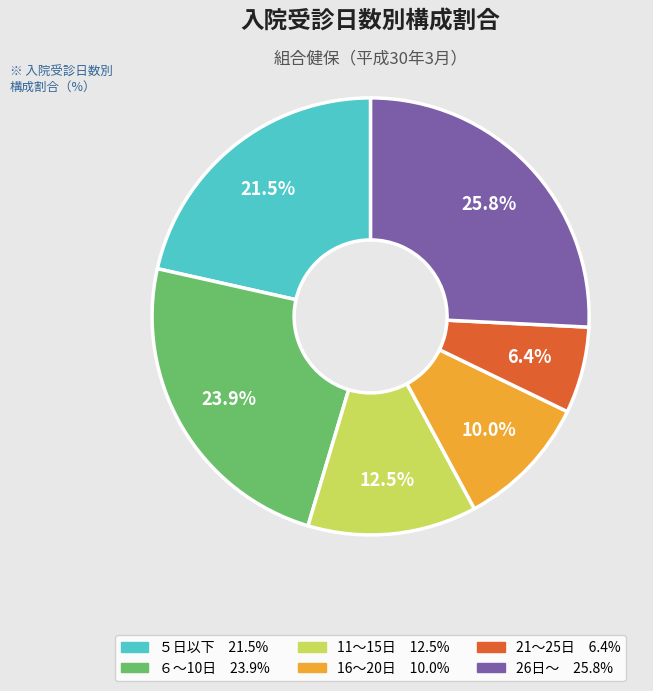

Which slice is the largest?

26日～